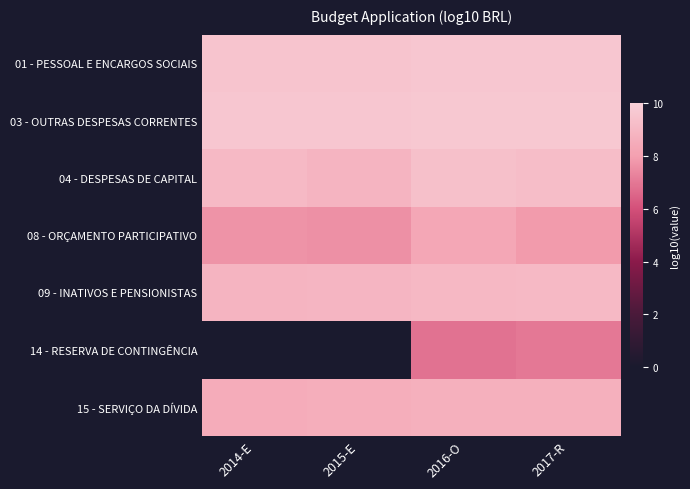

At which category does the chart reach its peak across all series?

2016-O